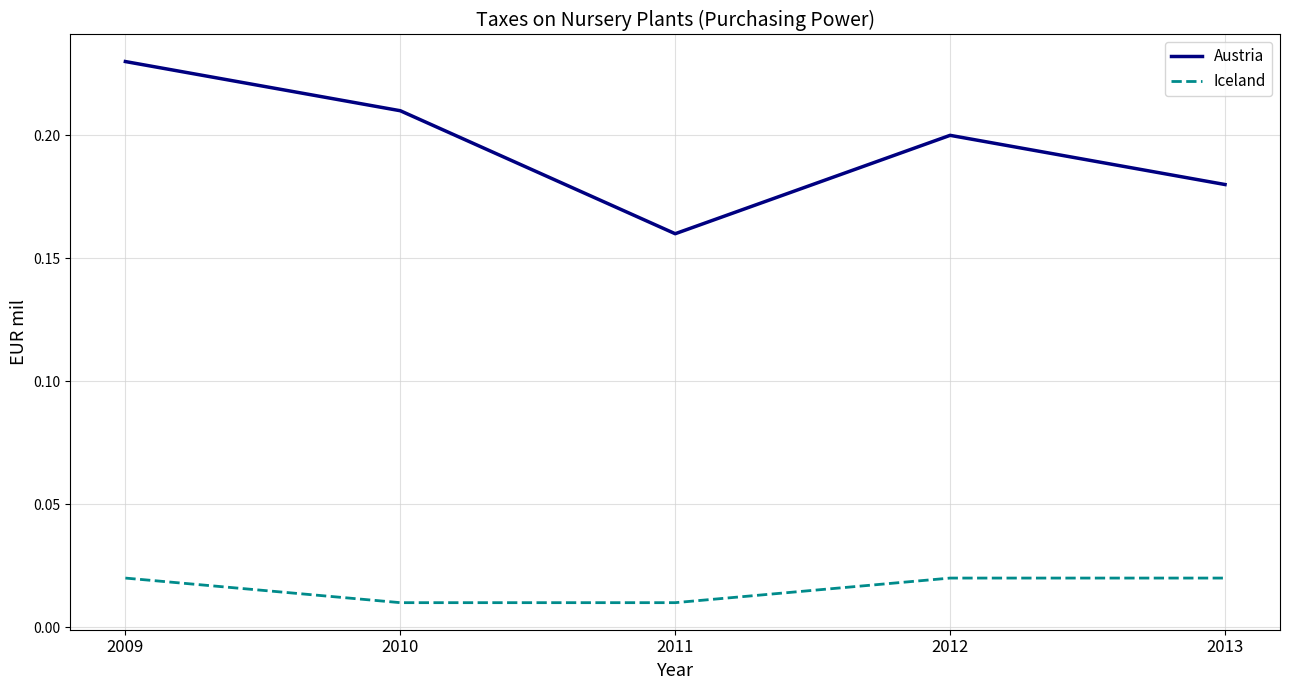

At which category does the chart reach its peak across all series?

2009